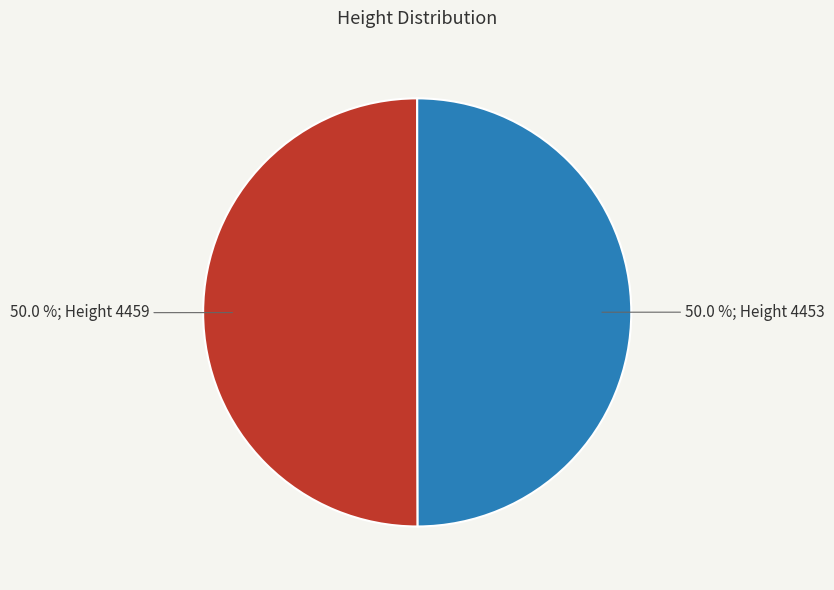

Combined, do 50.0 %; Height 4459 and 50.0 %; Height 4453 account for over 50%?

Yes